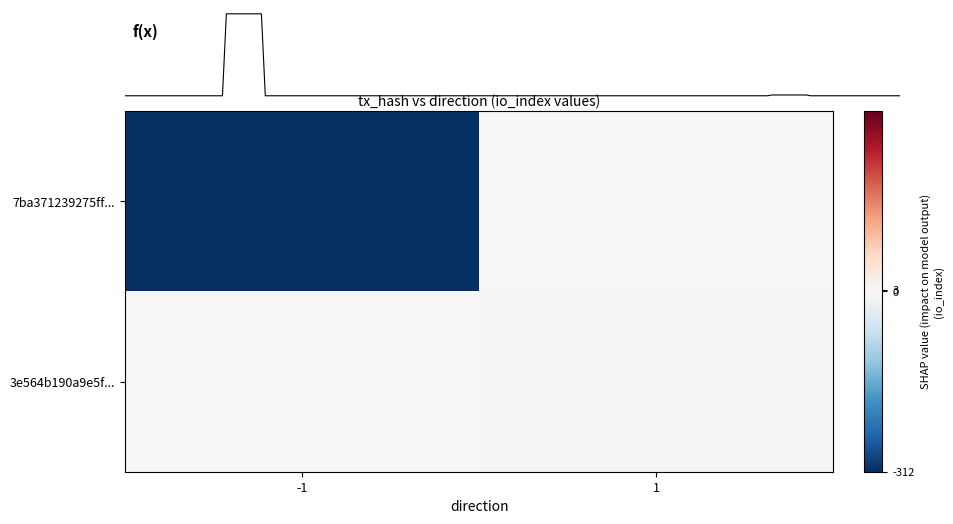

Rank the series by their maximum value, from lowest to highest.

3e564b190a9e5fafe4a7f2973e68c86a32f5b9f, 7ba371239275ff0b7ca4e2dc6a96ce819e502d2